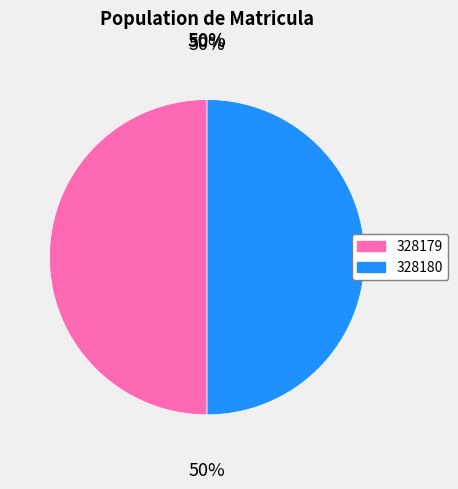

Is the sum of 328180 and 328179 greater than half?

Yes